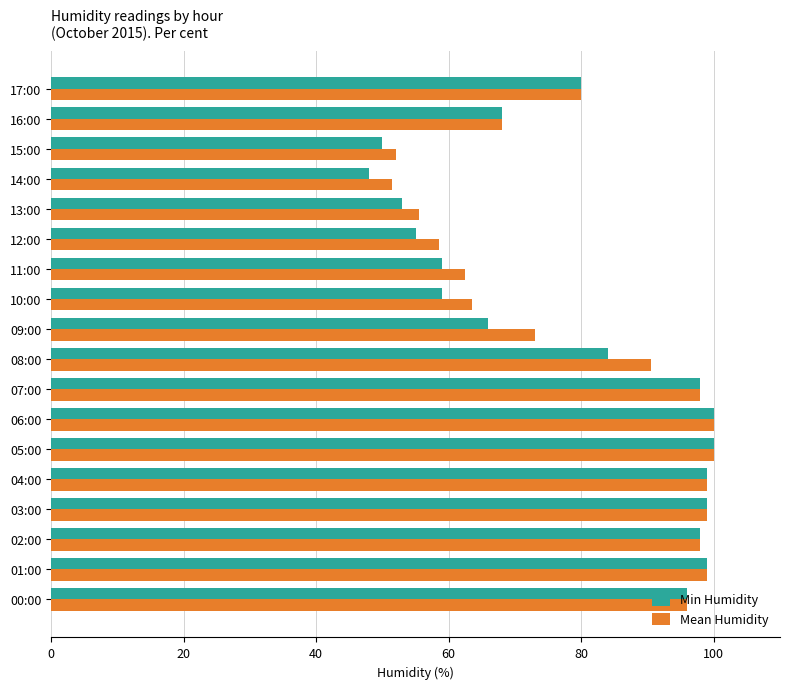

Between 07:00 and 08:00, which series saw the biggest shift?

Min Humidity